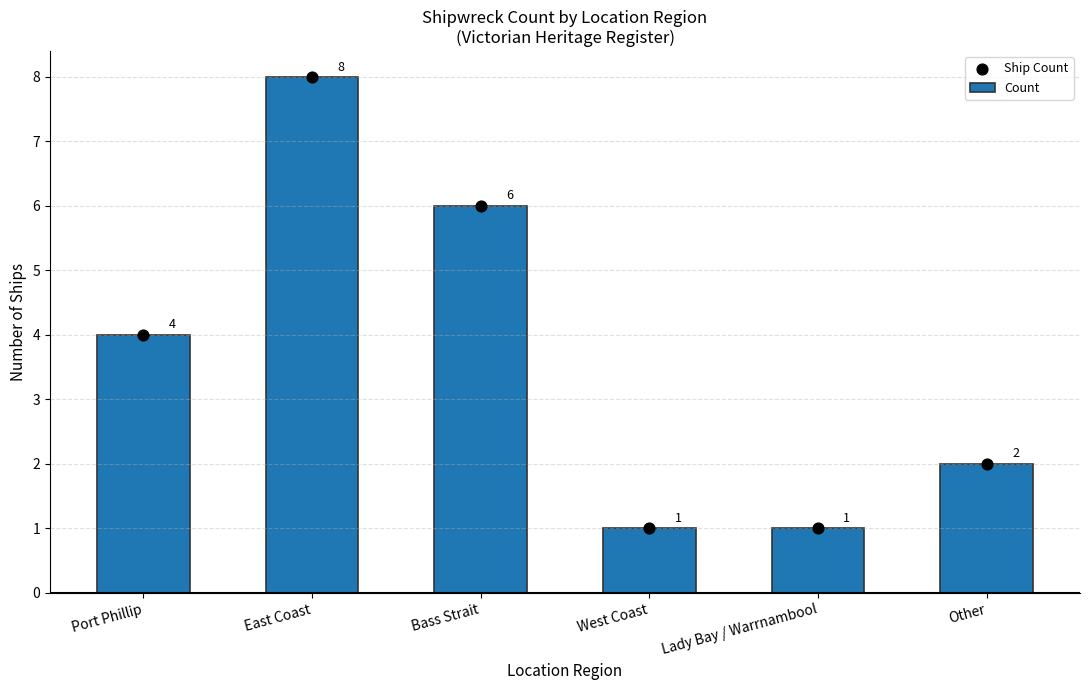

Which series has the largest total across all categories?

Count